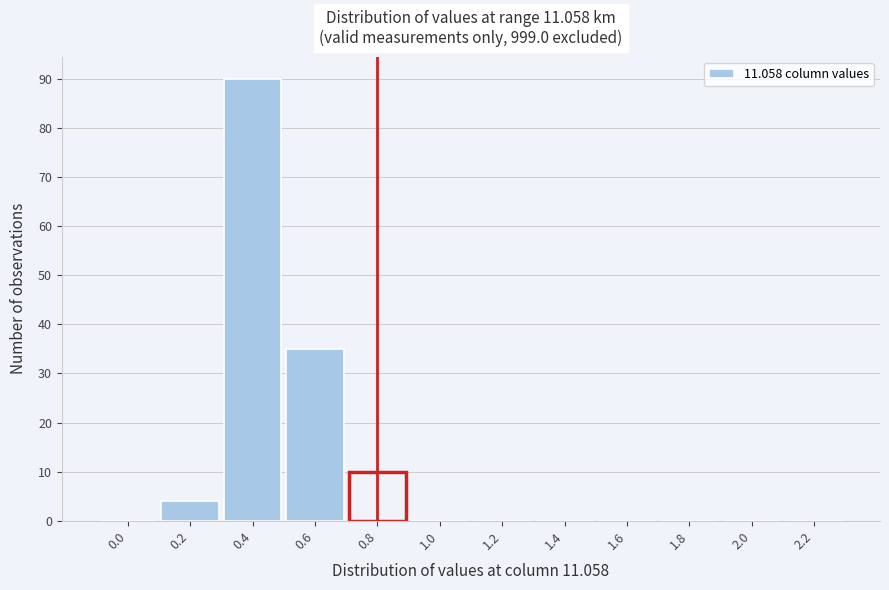

Reading left to right, transcribe all the data shown in this chart.

0.0=0	0.2=4	0.4=90	0.6=35	0.8=10	1.0=0	1.2=0	1.4=0	1.6=0	1.8=0	2.0=0	2.2=0